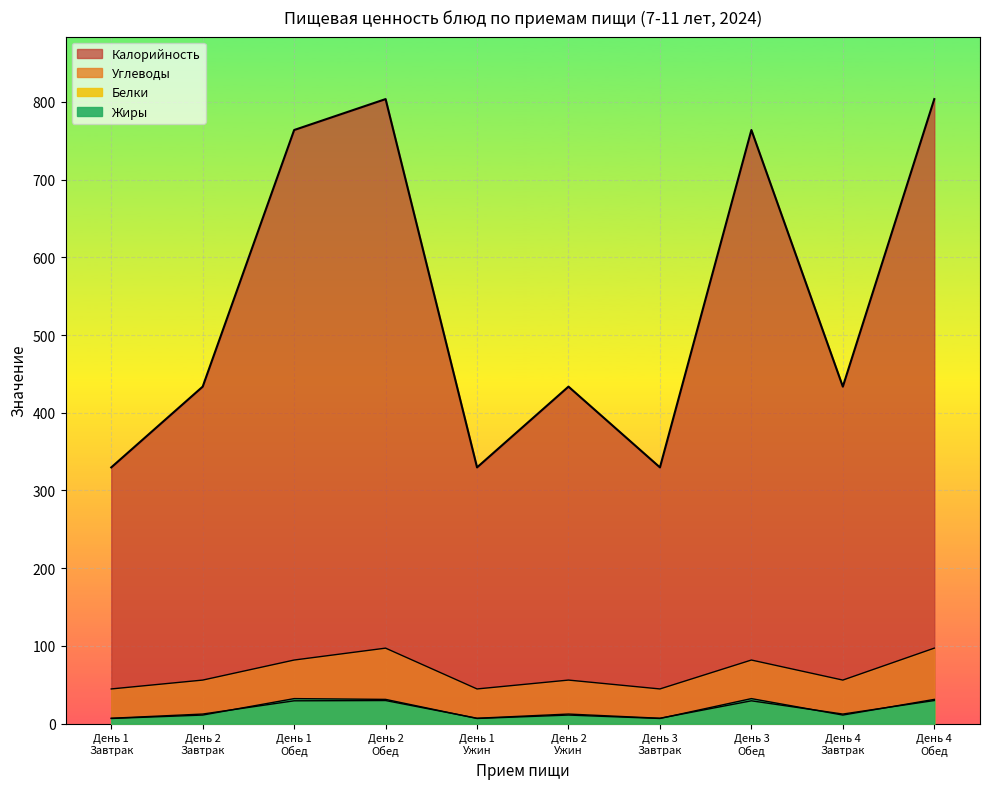

At which label is Жиры closest to 8?

День 1 Завтрак